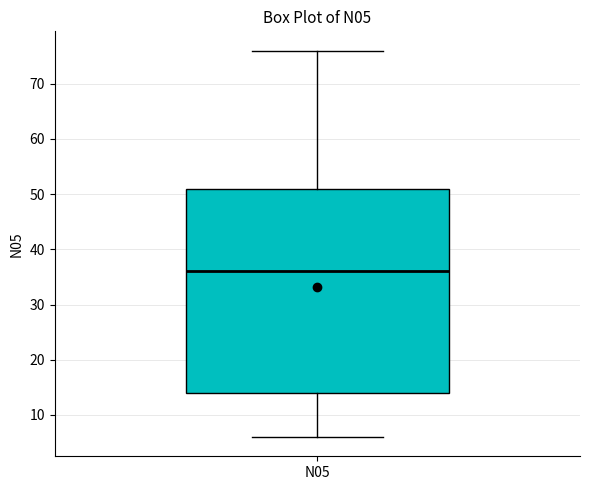

Read this box plot against the y-axis: the position of the median line, the range covered by the box, and the ends of both whiskers. The values are not printed on the chart, so give them approximately, as read against the axis.

median 36, box 14 to 51, whiskers 6 to 76